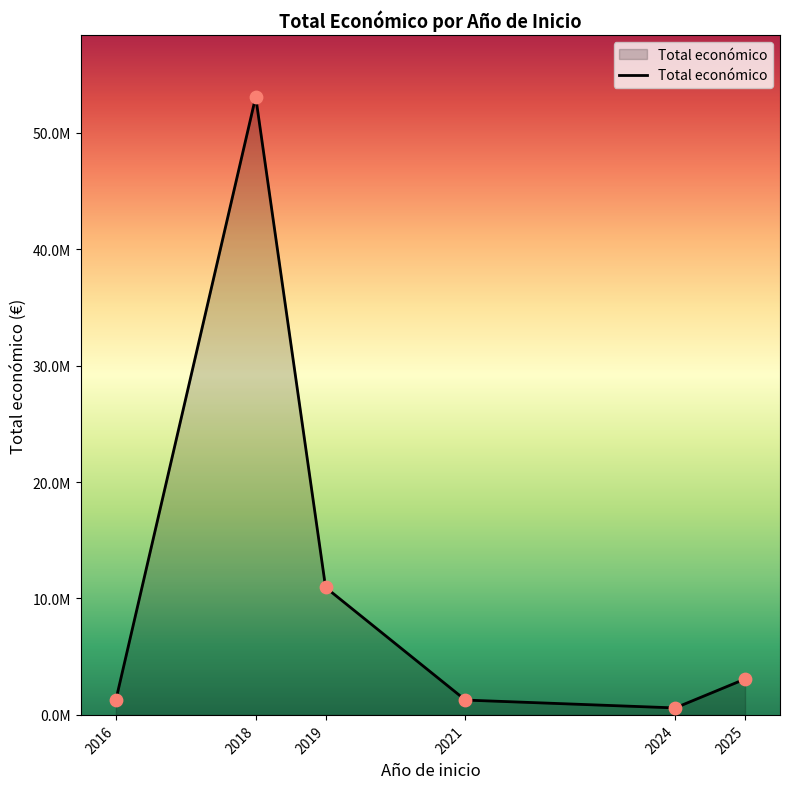

Which has a higher value, 2024 or 2025?

2025